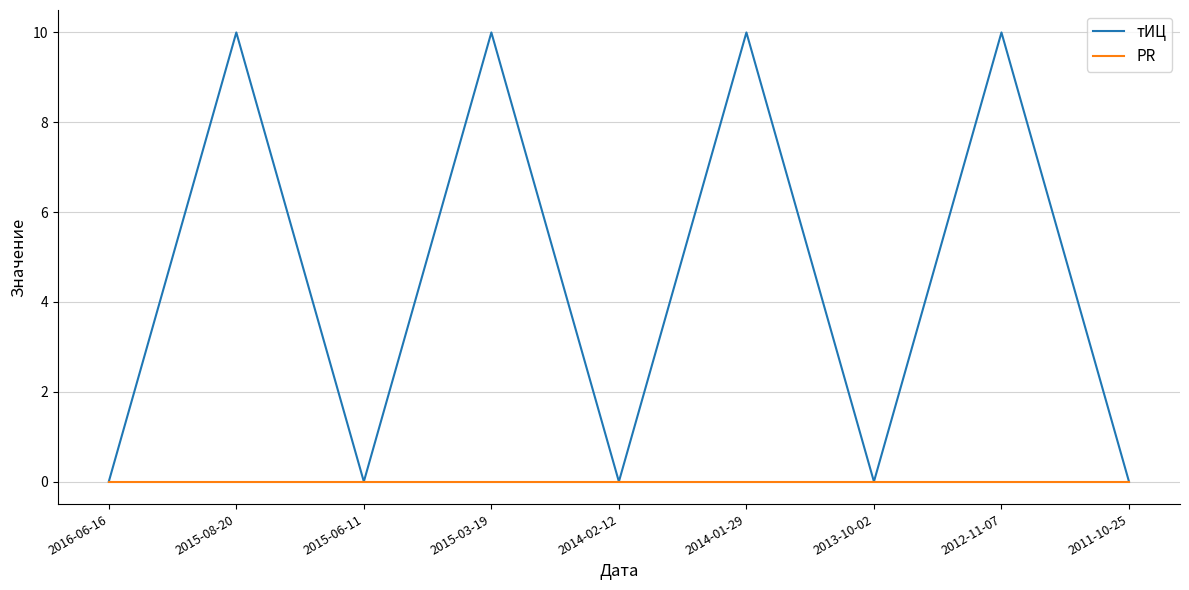

Which series has the largest total across all categories?

тИЦ